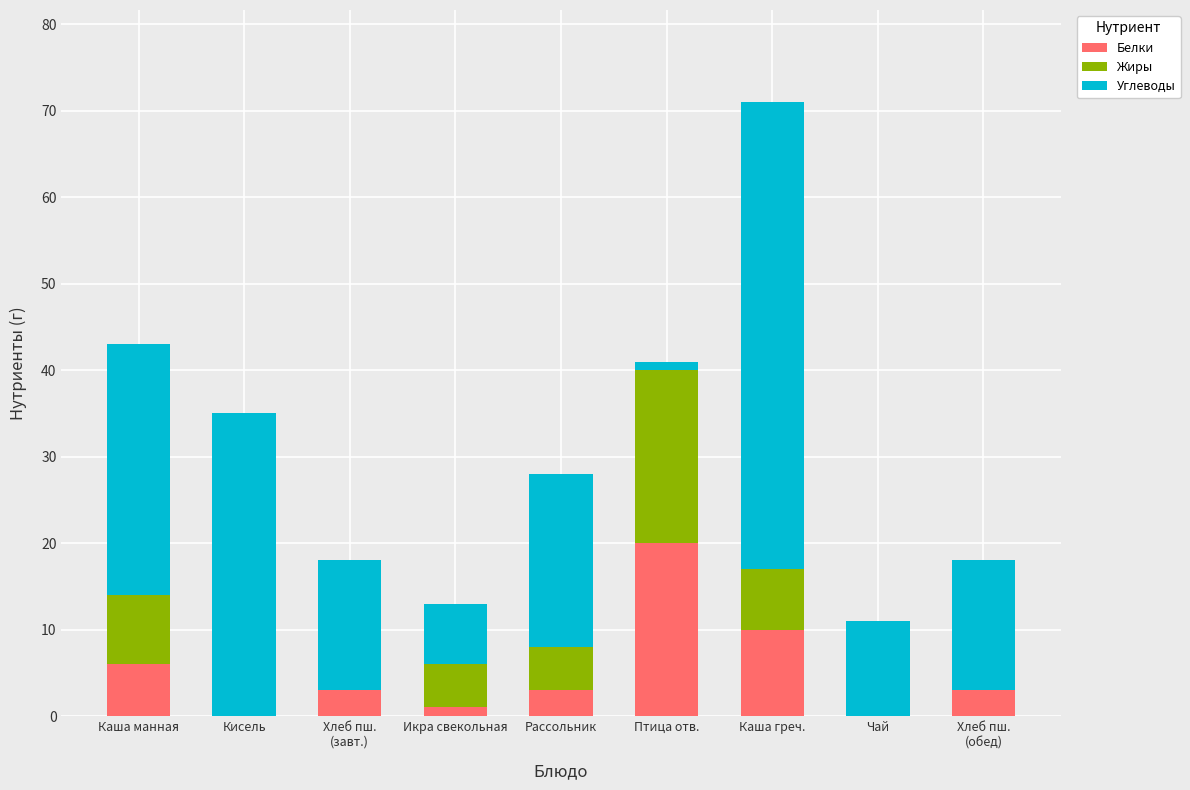

How many categories are shown in the chart?

9